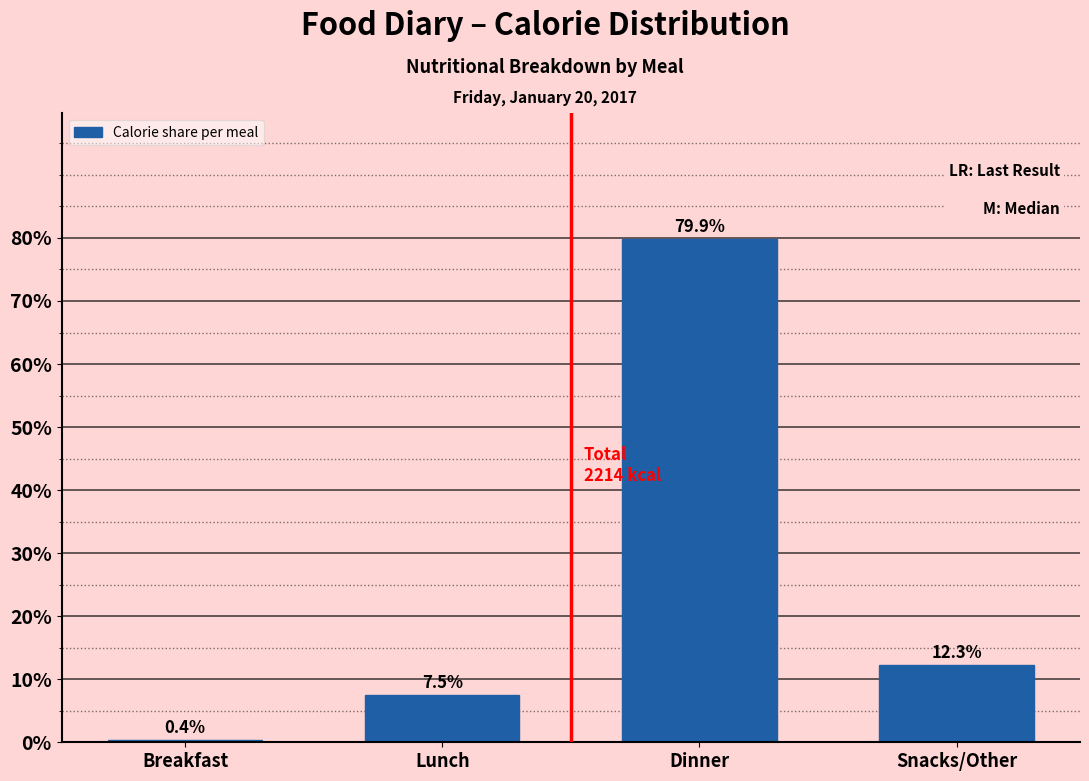

Reading left to right, list all the values displayed in this chart.

0.4	7.5	79.9	12.3